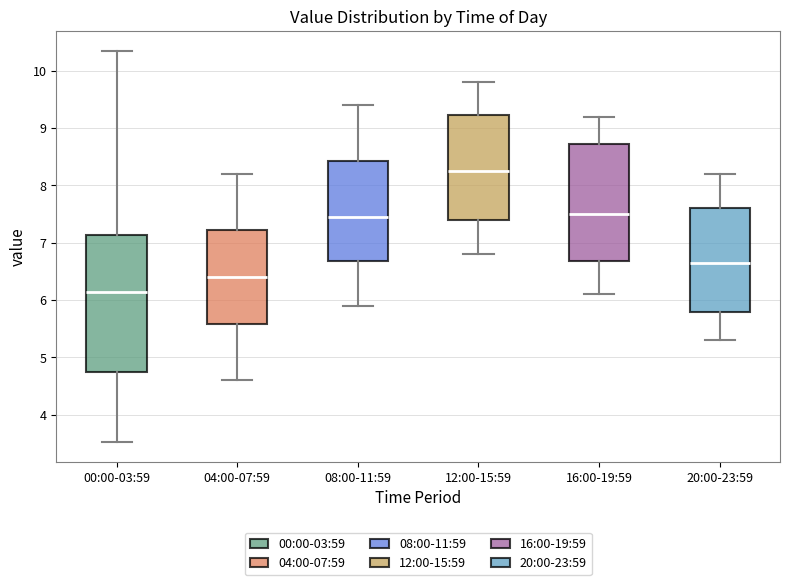

Where is the lower edge of the box for 12:00-15:59 on the y-axis? The values are not printed on the chart, so give them approximately, as read against the axis.

7.4